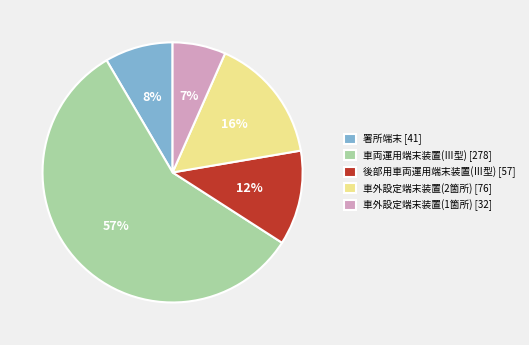

What percentage is the 後部用車両運用端末装置(Ⅲ型) [57] slice, to the nearest percent?

12%